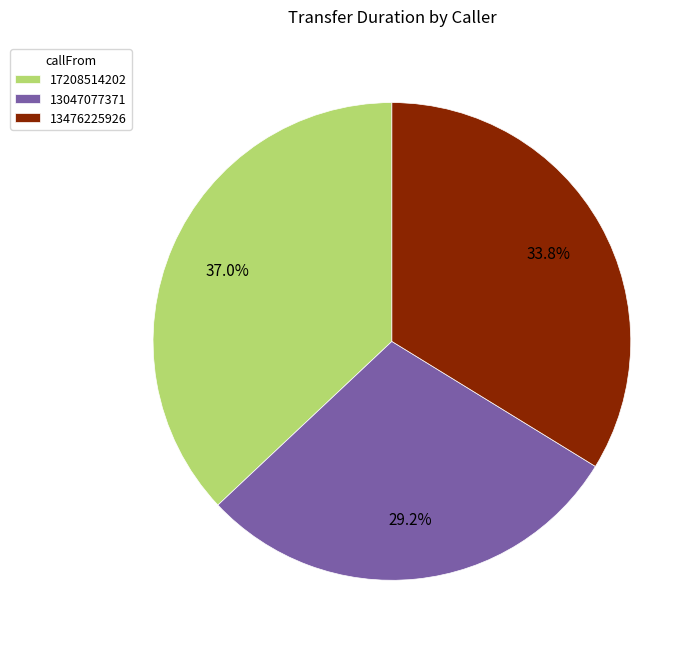

What is the ratio of the value at 13047077371 to the value at 13476225926?

0.9